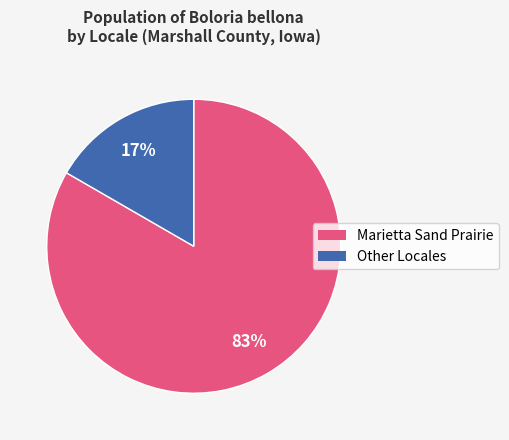

How many slices are in this pie chart?

2